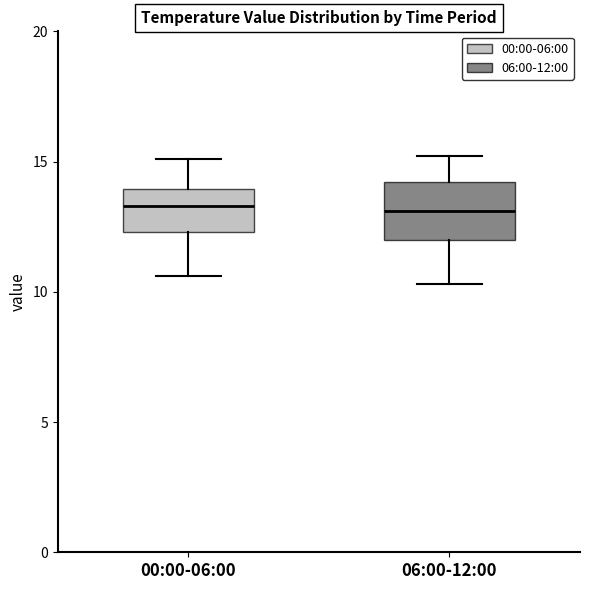

Reading left to right, transcribe this box plot: for each box, give where its median line is, the range the box spans, and where its two whiskers end, as read against the y-axis. The values are not printed on the chart, so give them approximately, as read against the axis.

00:00-06:00: median 13.5, box 12.5 to 14.0, whiskers 10.5 to 15.0
06:00-12:00: median 13.0, box 12.0 to 14.0, whiskers 10.5 to 15.0